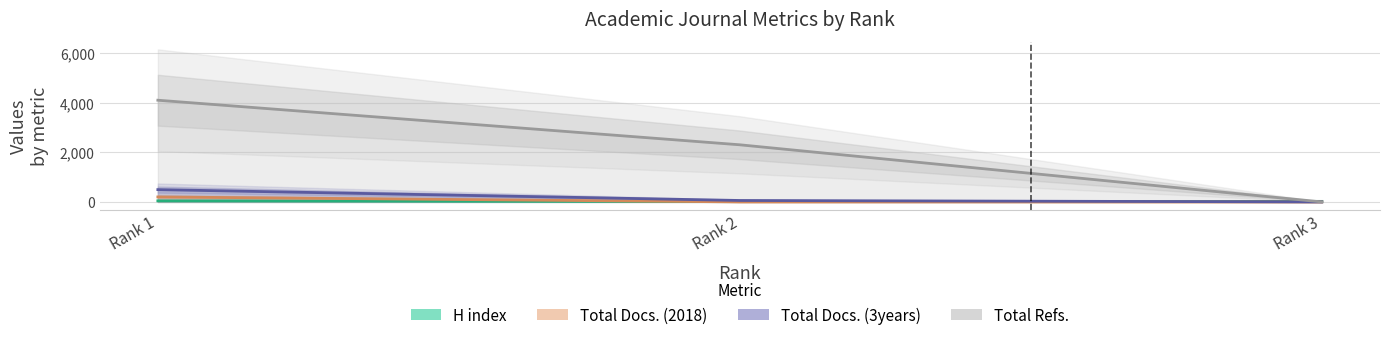

Is it true that Total Docs. (2018) equals 106 at Rank 3?

False